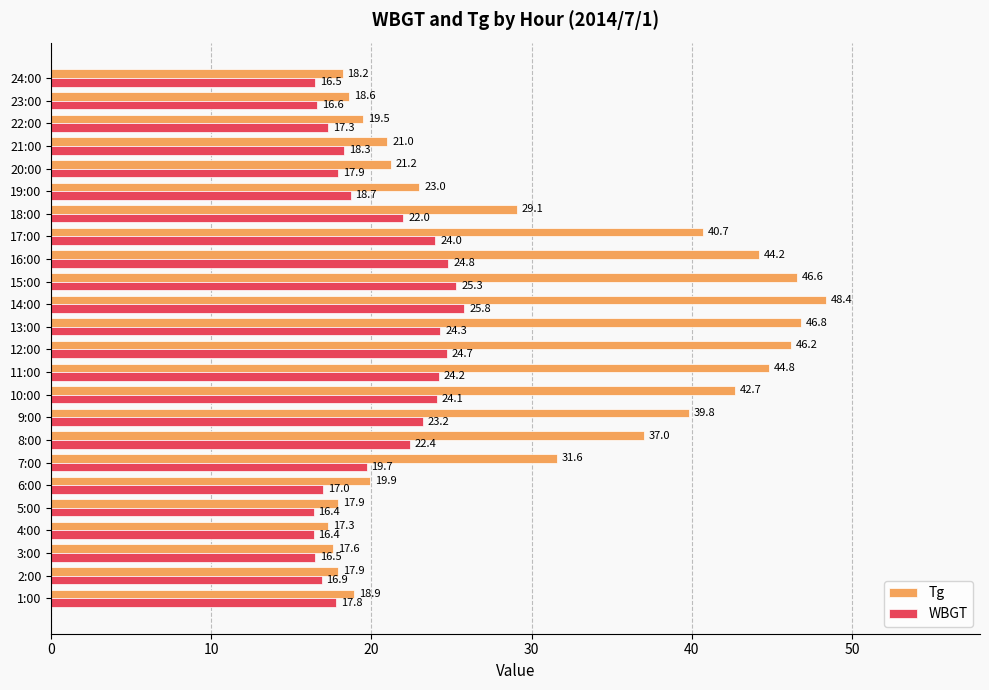

What is the minimum value for Tg?

17.3